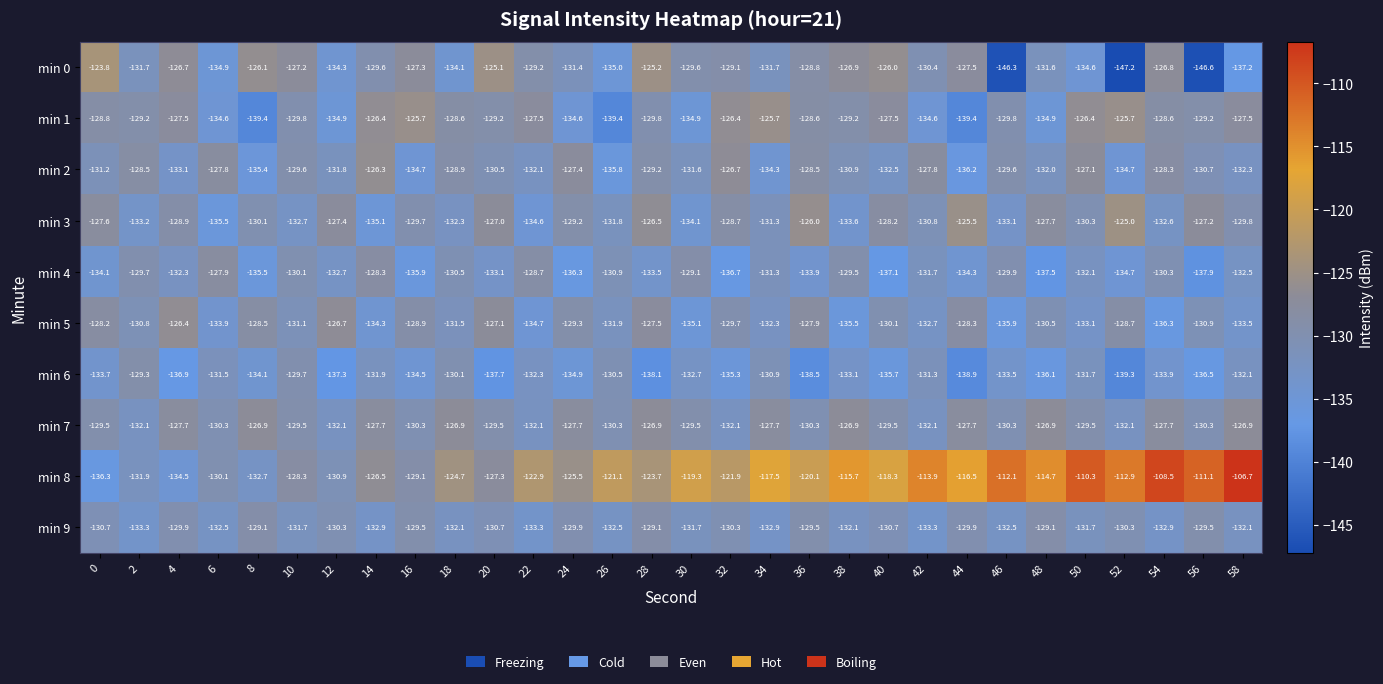

How many data points does each series have?

30